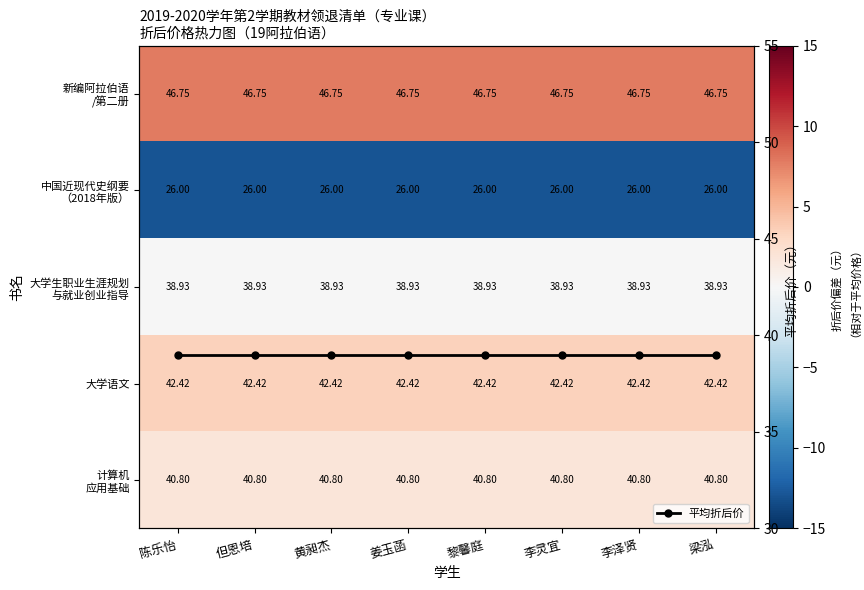

At which label is 大学生职业生涯规划 与就业创业指导 closest to 0?

陈乐怡